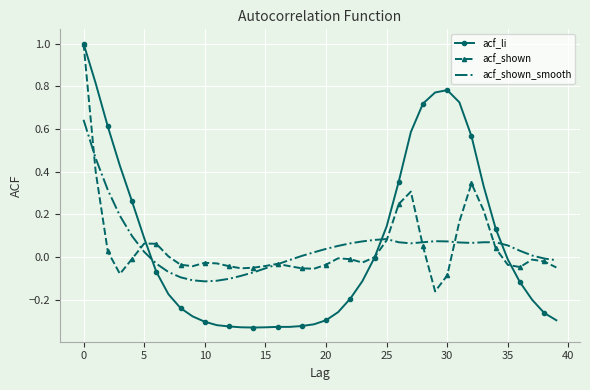

Which series has the largest range (max minus min)?

acf_li